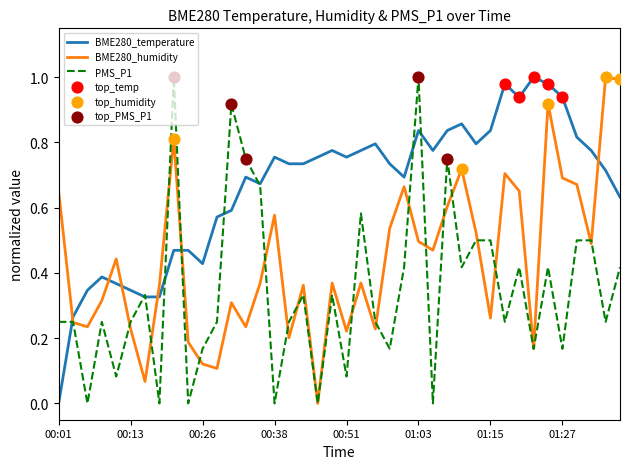

How many times do BME280_temperature and BME280_humidity cross each other?

6